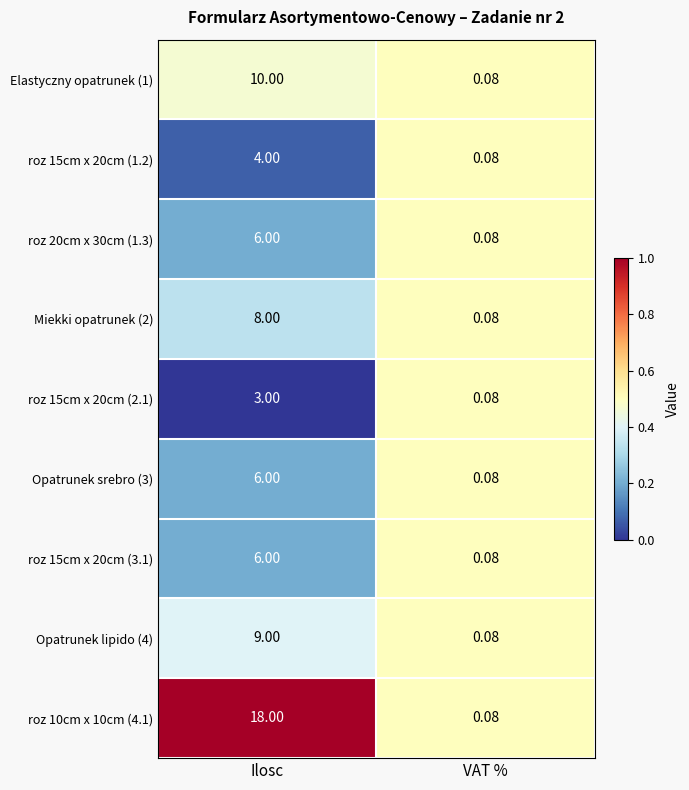

Rank the categories by roz 15cm x 20cm (3.1) value from highest to lowest.

Ilosc, VAT %